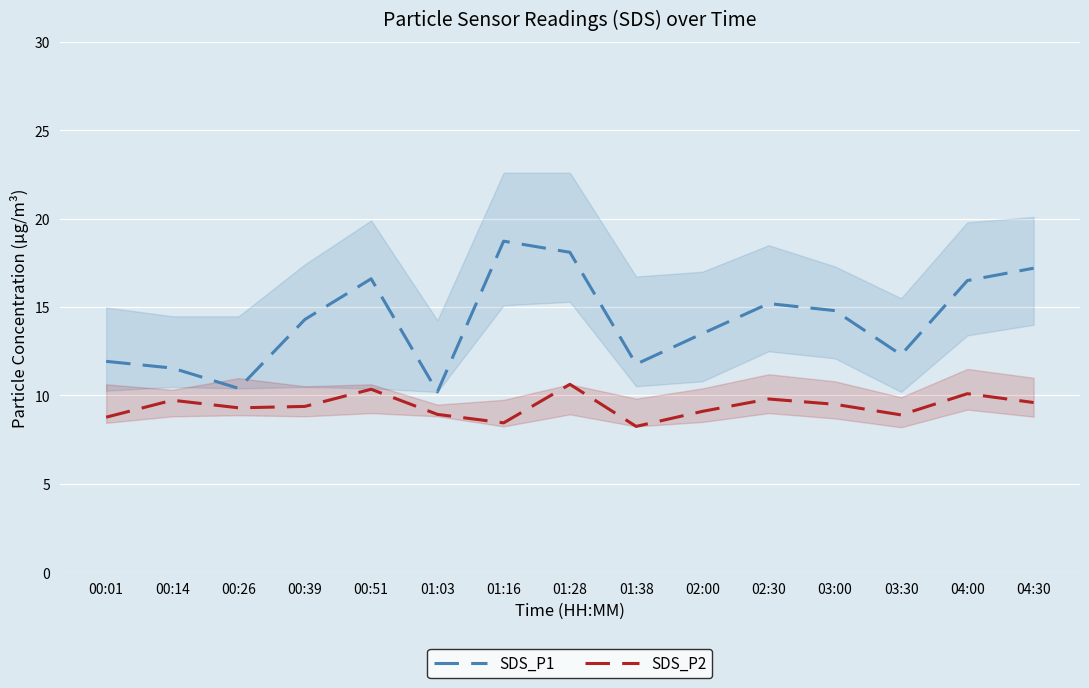

True or false: SDS_P2 and SDS_P1 cross at least once.

False